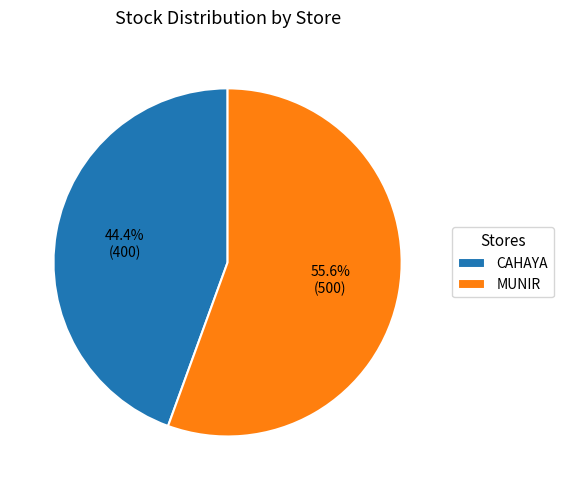

To the nearest percent, what portion does MUNIR represent?

56%